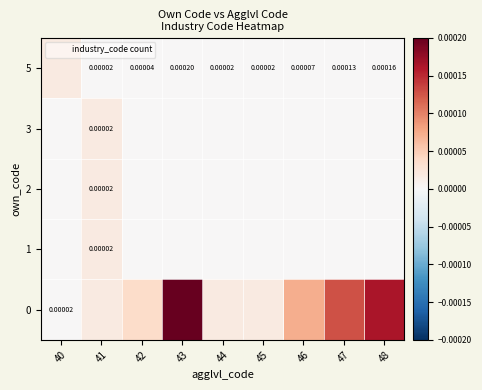

Is it true that 1 equals 0.0 at 46?

True